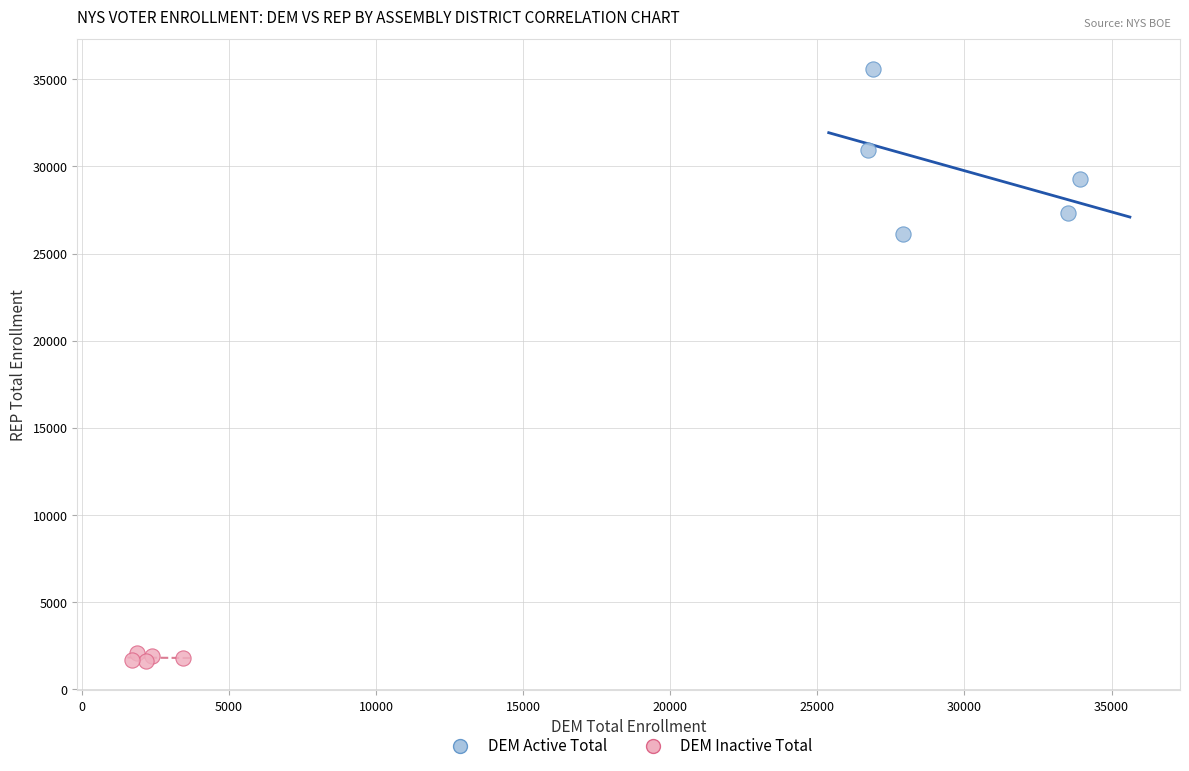

Which series reaches the minimum Y coordinate?

DEM Inactive Total